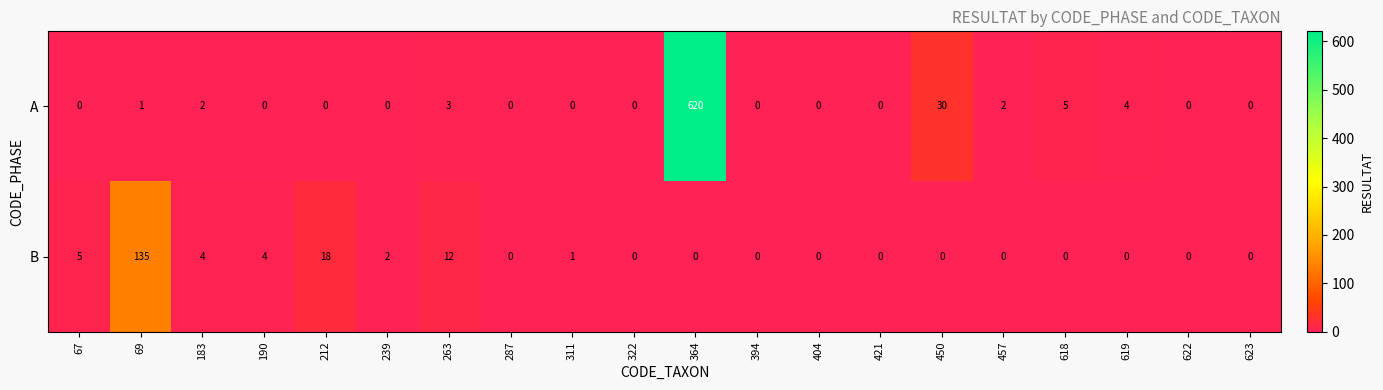

Which label corresponds to the largest value in the chart?

364